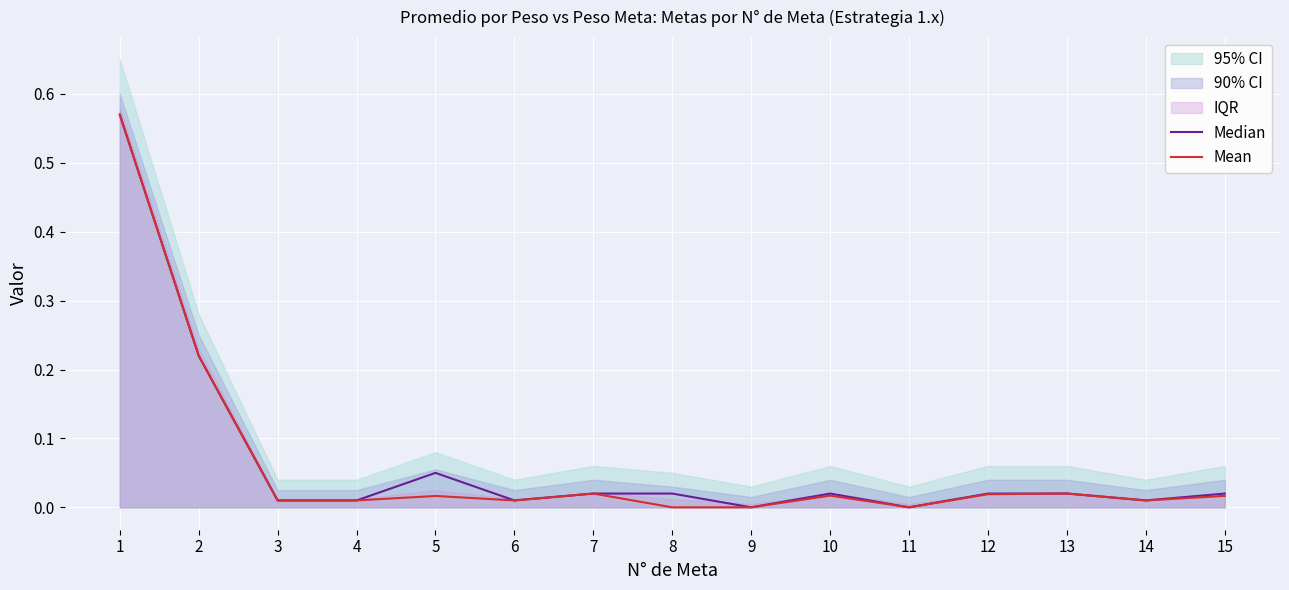

How many categories are shown in the chart?

15